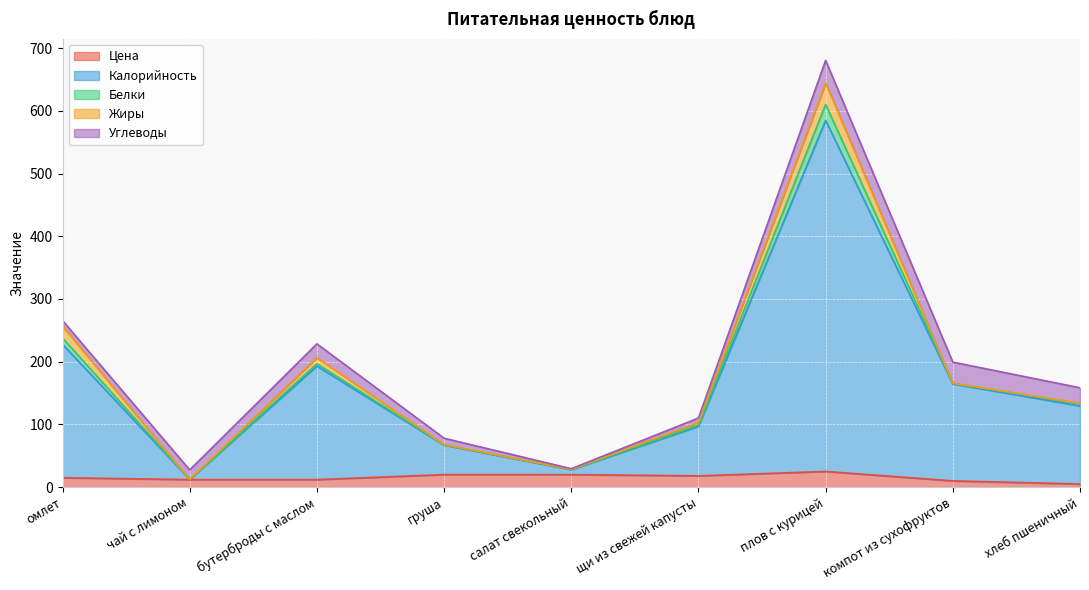

What is the label of the 4th point from the right?

щи из свежей капусты